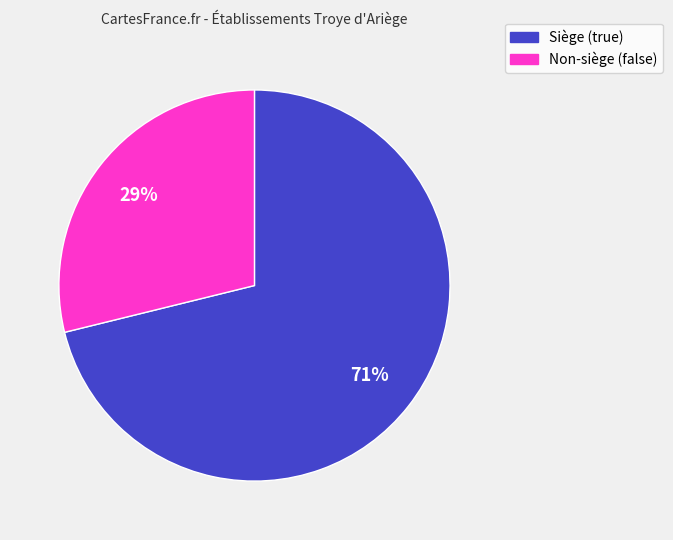

Does any single category account for the majority?

Yes